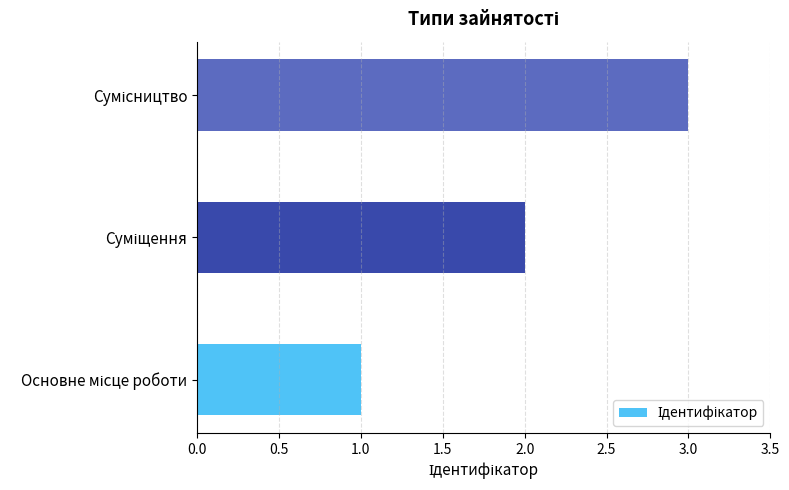

Does the chart contain stacked bars?

No